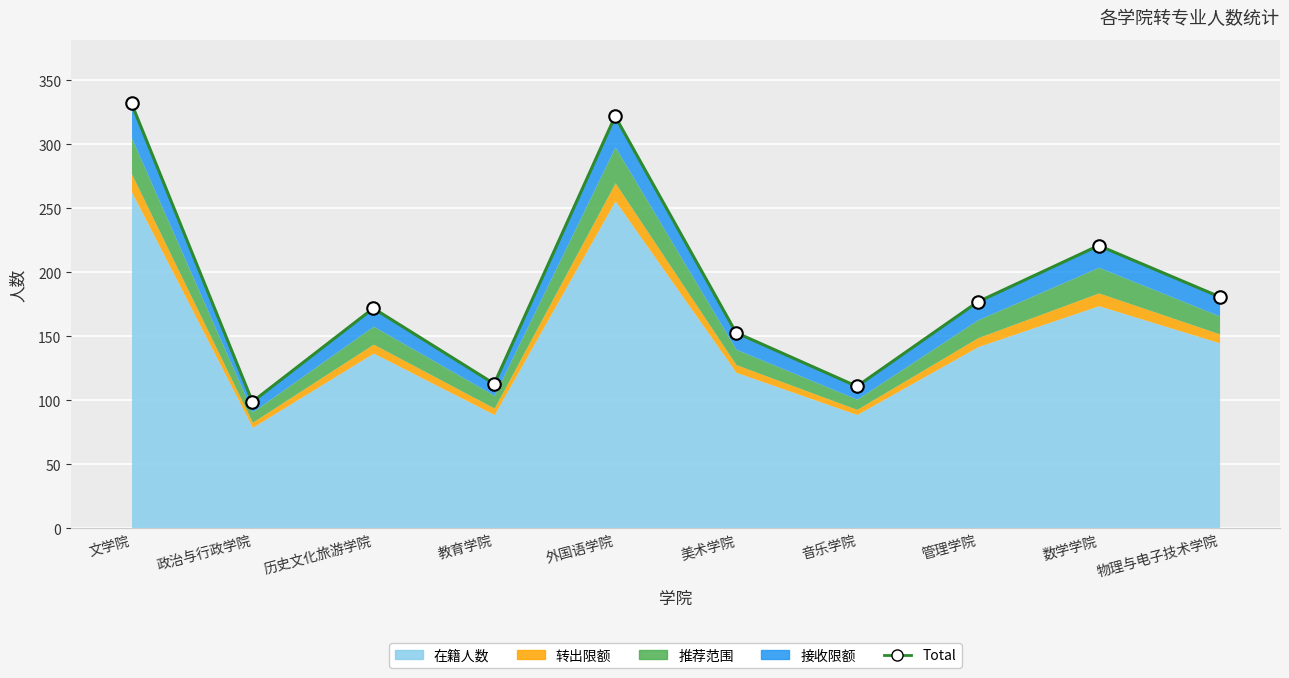

Reading left to right, transcribe all the data shown in this chart.

332	99	172	113	322	153	111	177	221	181